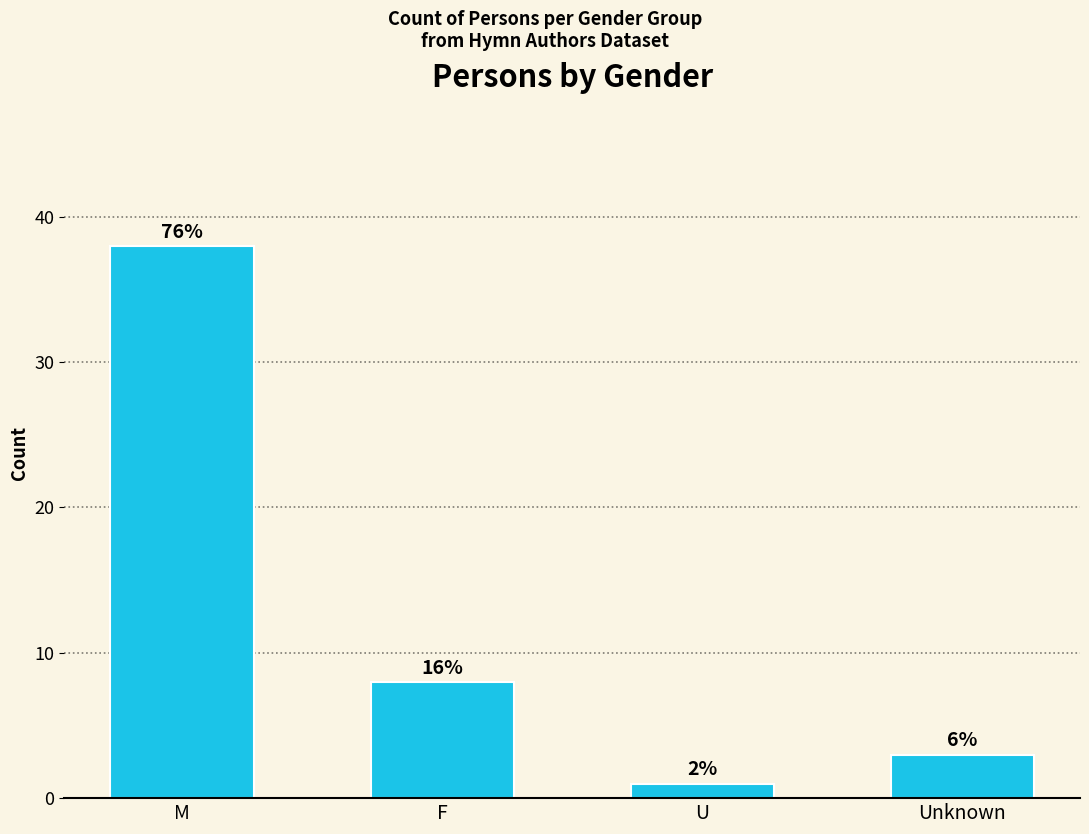

What is the label of the 3rd bar from the left?

U